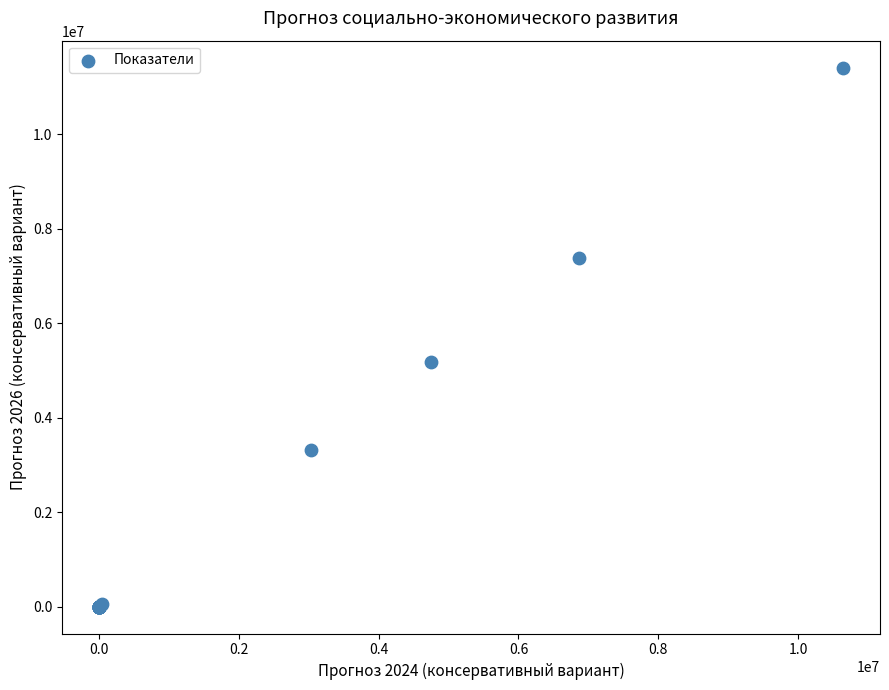

What Y value in the scatter plot is closest to 5704340?

5175657.0